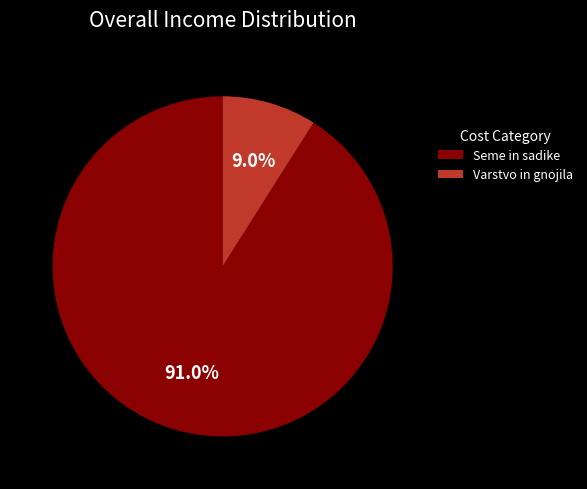

Does any single category account for the majority?

Yes